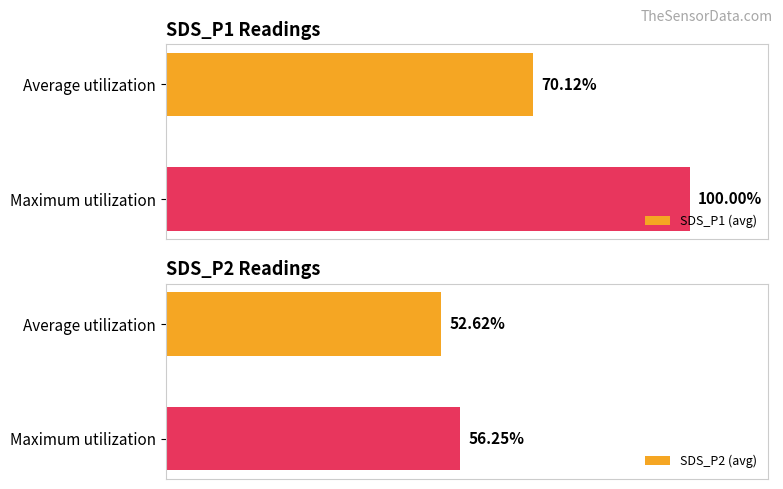

List the labels in order of SDS_P1 (avg) value, largest first.

Maximum utilization, Average utilization